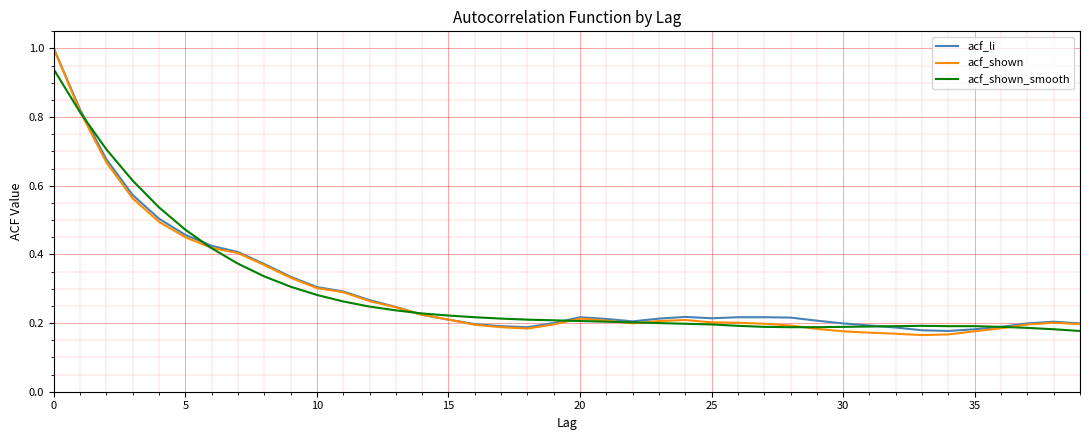

What is the greatest value displayed?

1.0